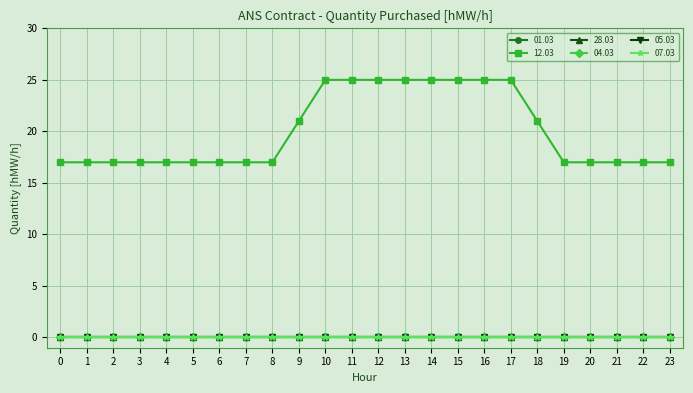

True or false: 12.03 and 05.03 intersect in this chart.

False